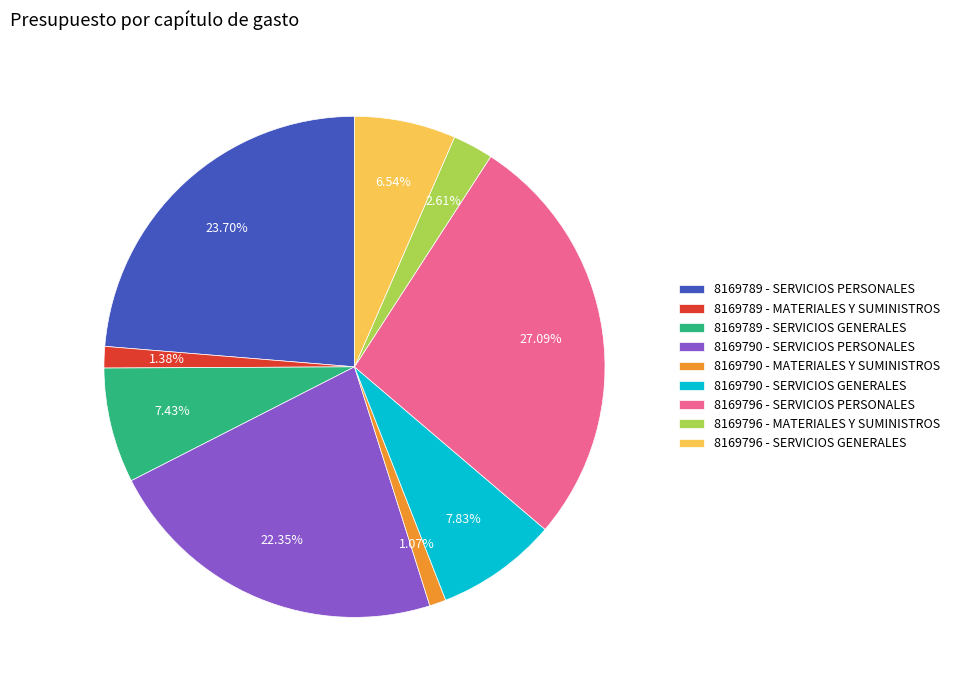

To the nearest percent, what portion does 8169790 - SERVICIOS GENERALES represent?

8%